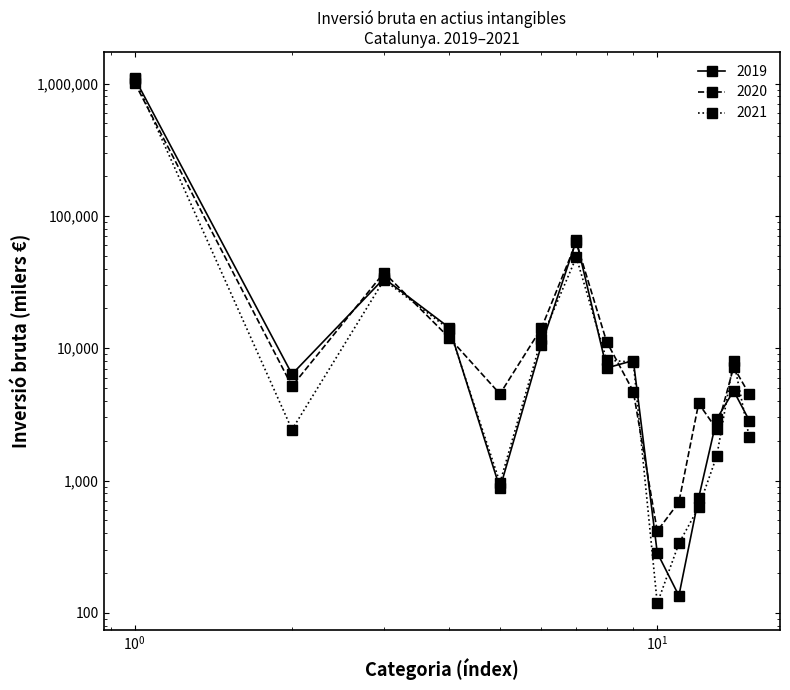

True or false: 2021 has more than 0 interior local peaks.

True